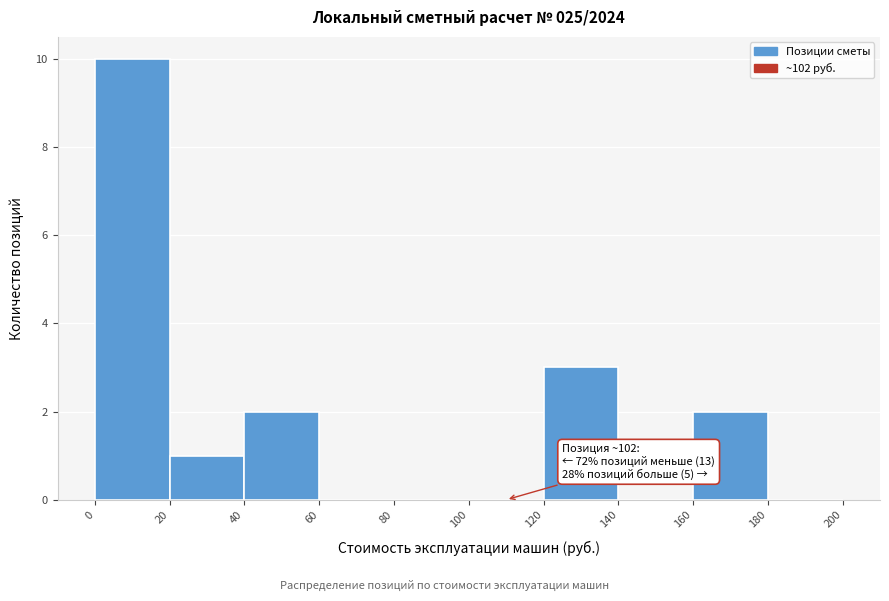

Over which range of the x-axis is the bar tallest?

0 to 20